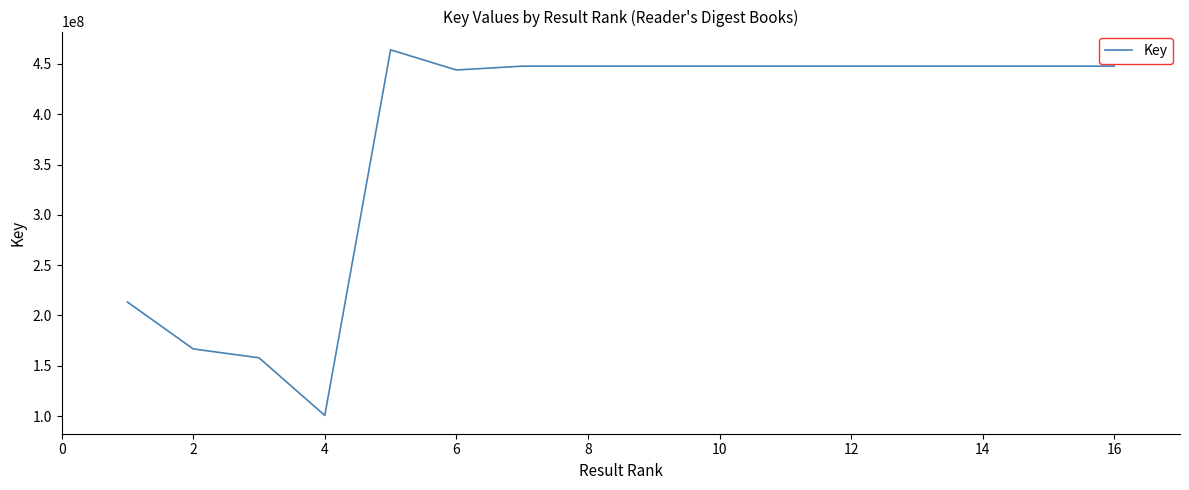

How many lines are shown in the chart?

1